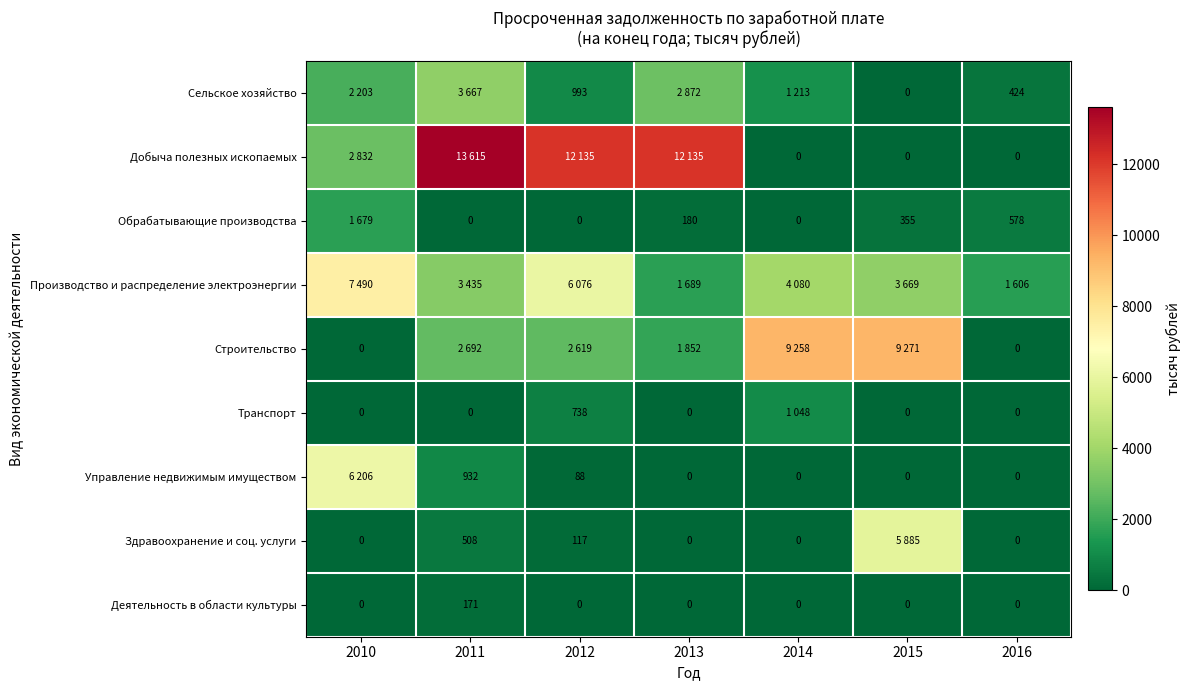

The Деятельность в области культуры series shows 171 at 2011. True or false?

True